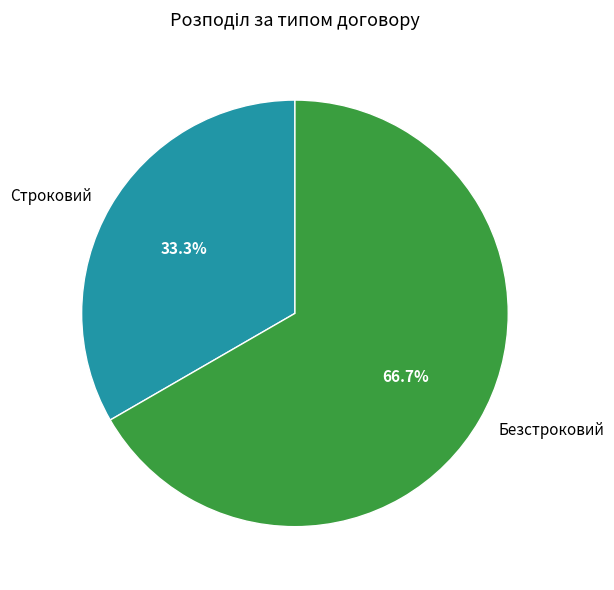

What is the ratio of the value at Безстроковий to the value at Строковий?

2.0